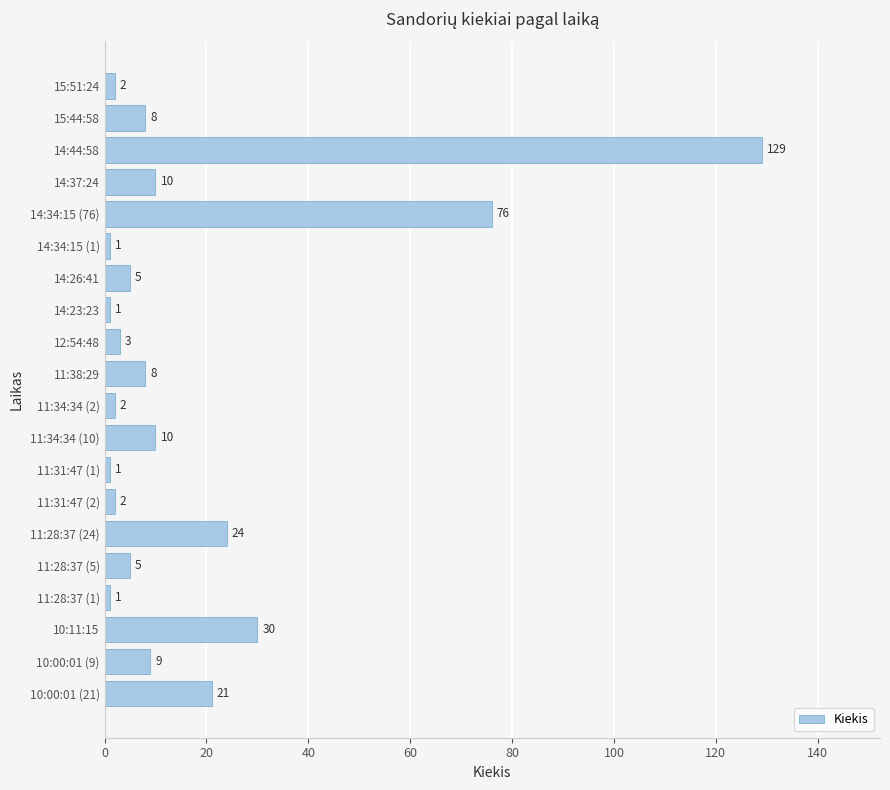

Does the chart contain stacked bars?

No